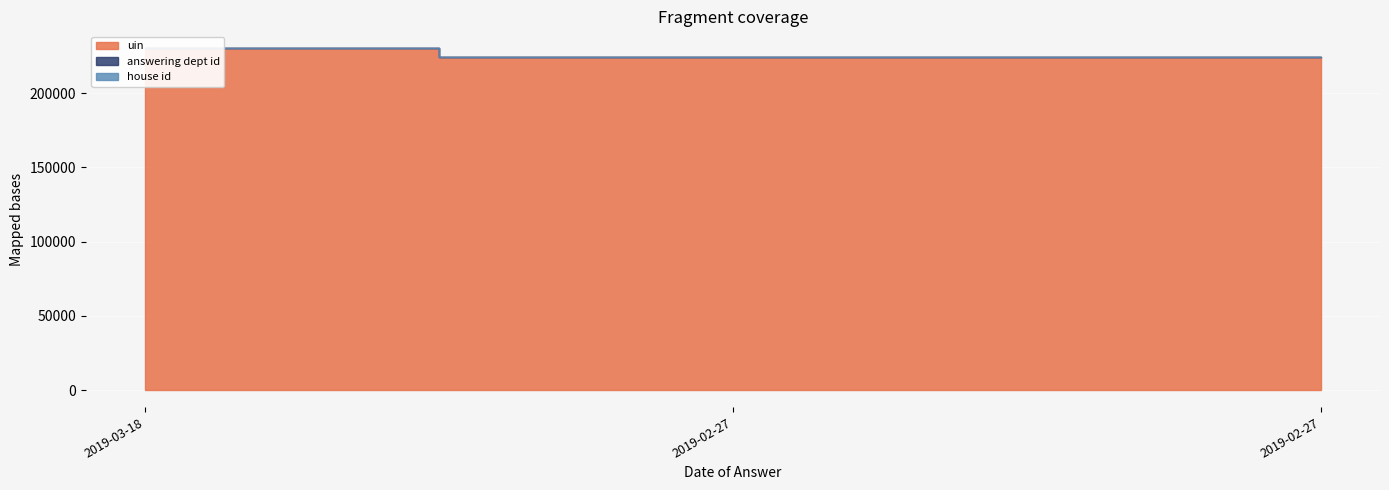

What is the maximum value shown in the chart?

230021